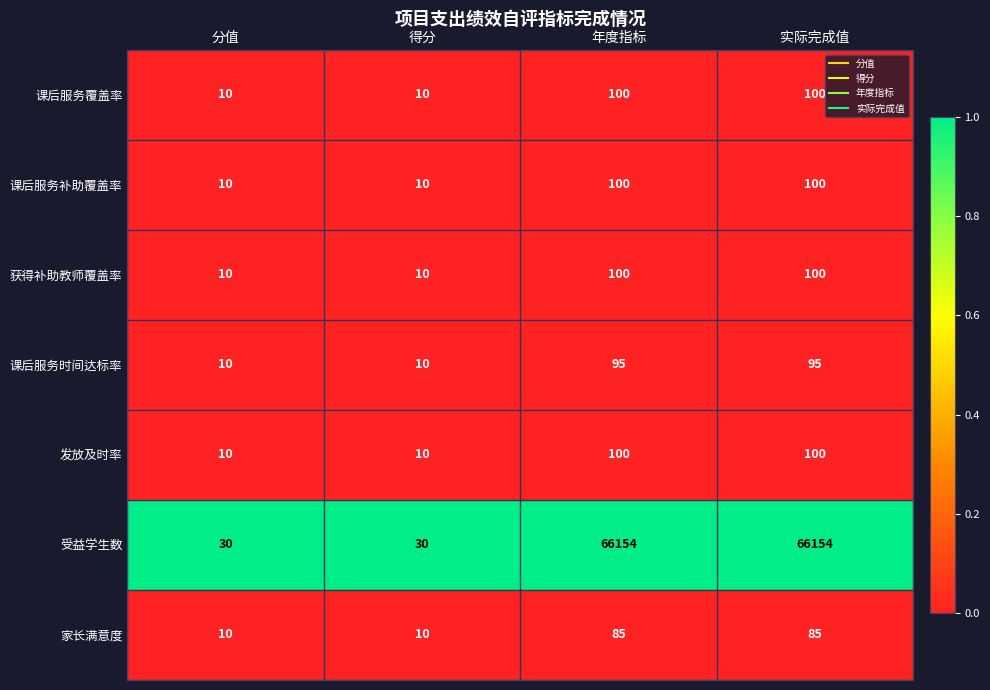

The 课后服务时间达标率 series shows 10 at 得分. True or false?

True